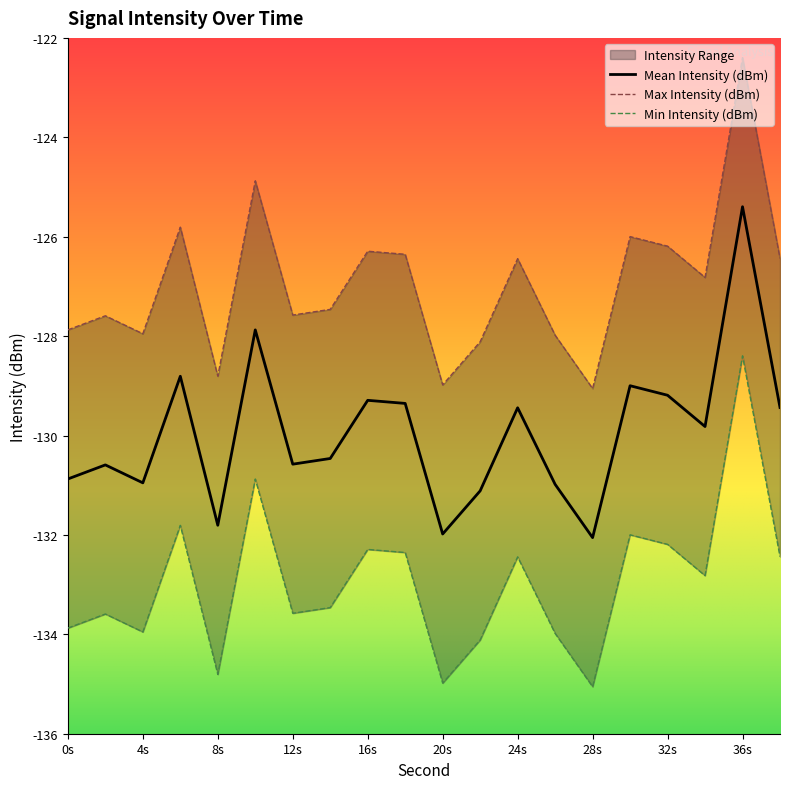

True or false: Max Intensity (dBm) and Min Intensity (dBm) intersect in this chart.

False